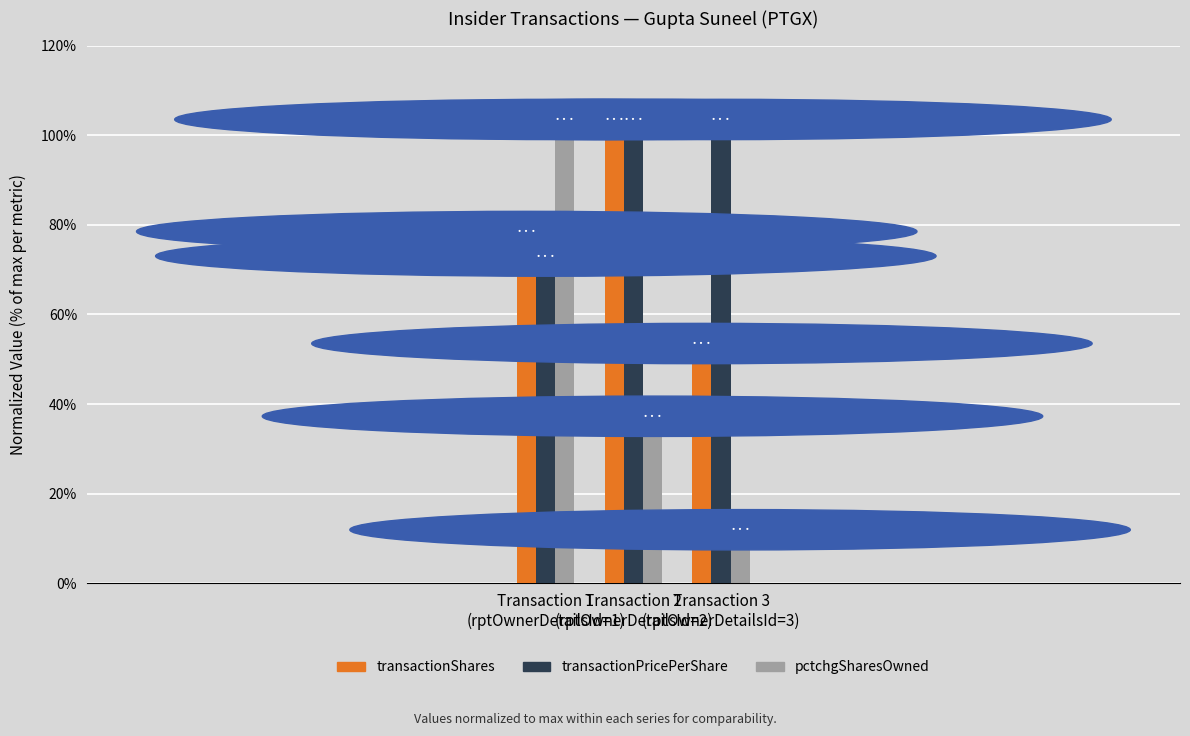

What is the maximum value for transactionPricePerShare?

100.0